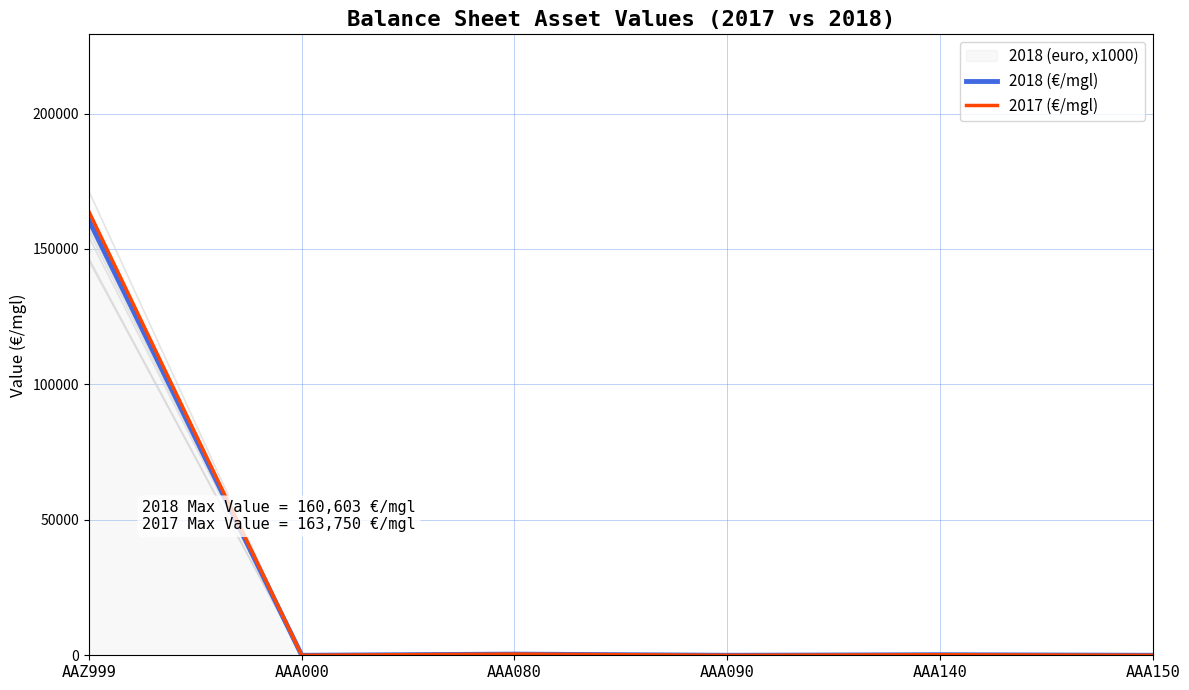

At which label is 2018 (€/mgl) closest to 80301?

AAA080